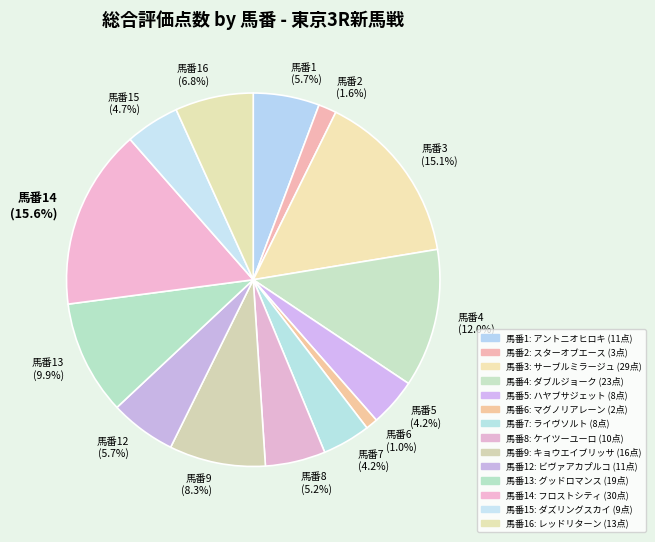

What is the total percentage of 馬番4 (12.0%) and 馬番8 (5.2%)?

17.2%